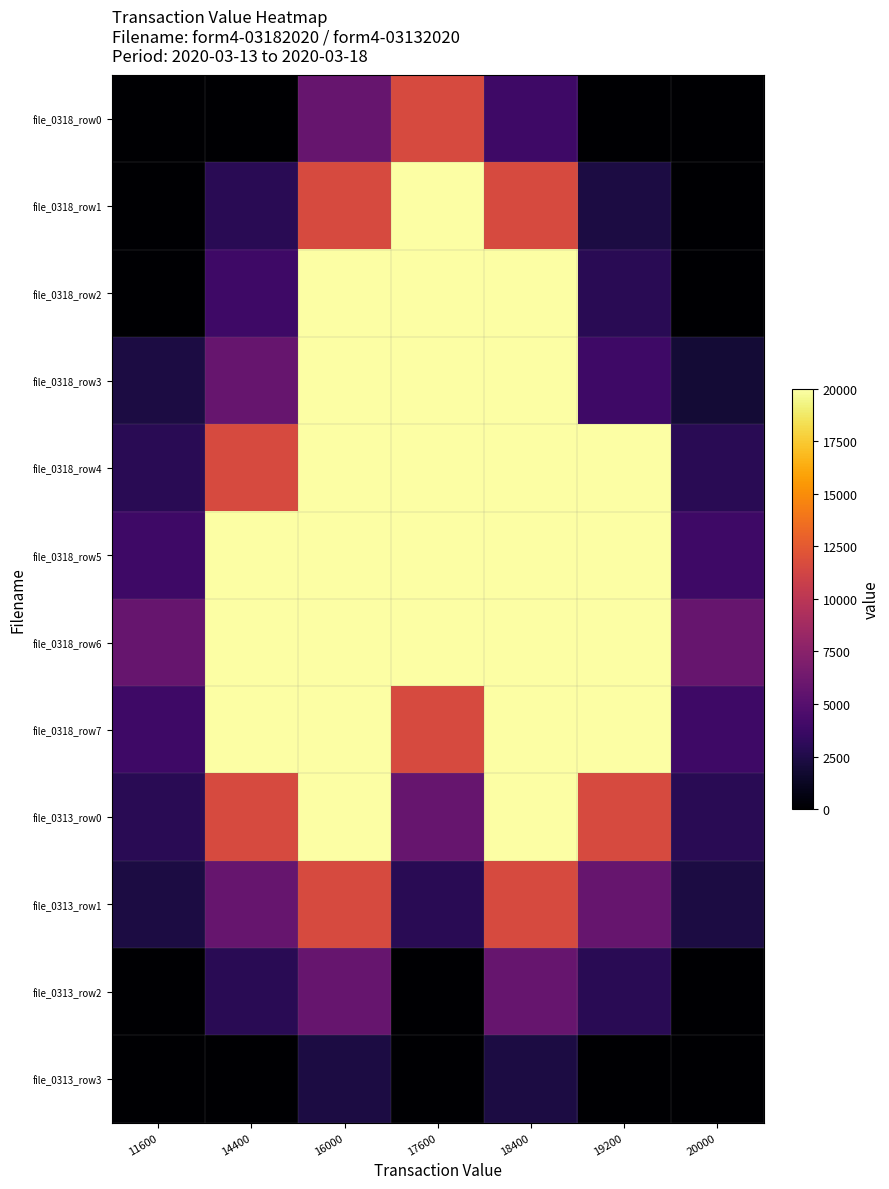

What is the total value across all series at 17600?

151900.0